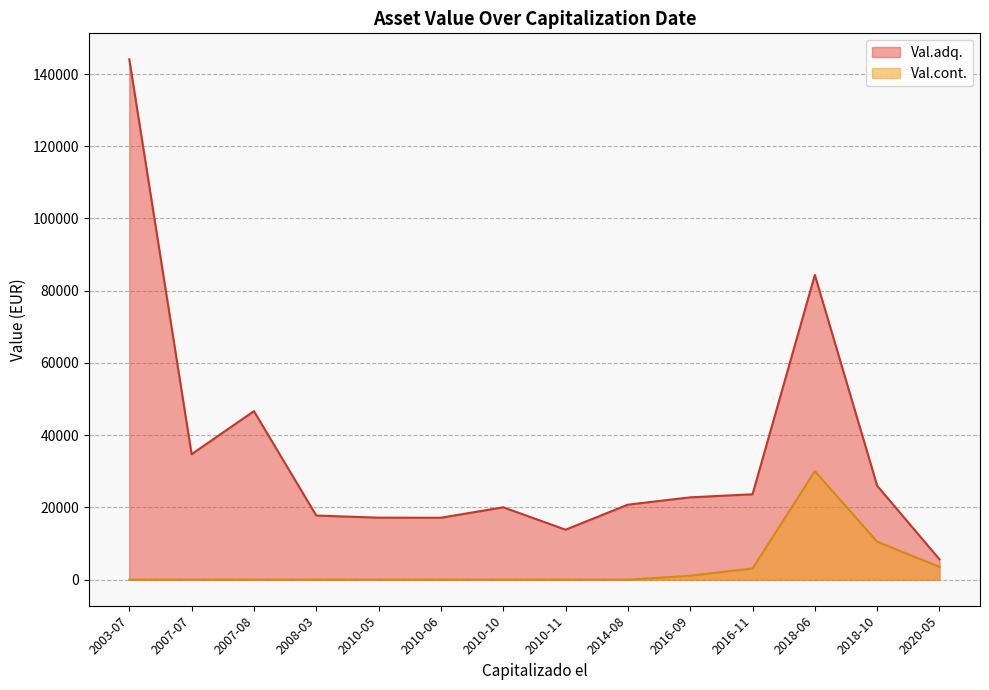

At how many categories does at least one series exceed 122012?

1